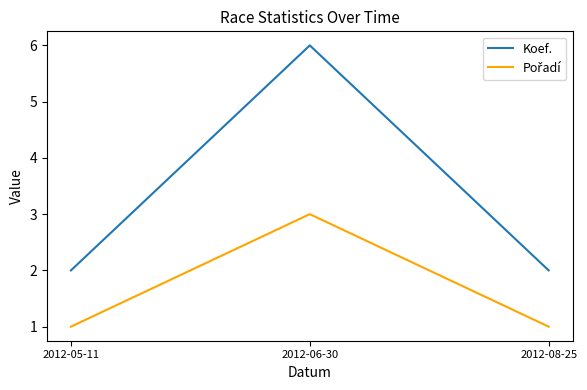

Which series has the largest total across all categories?

Koef.